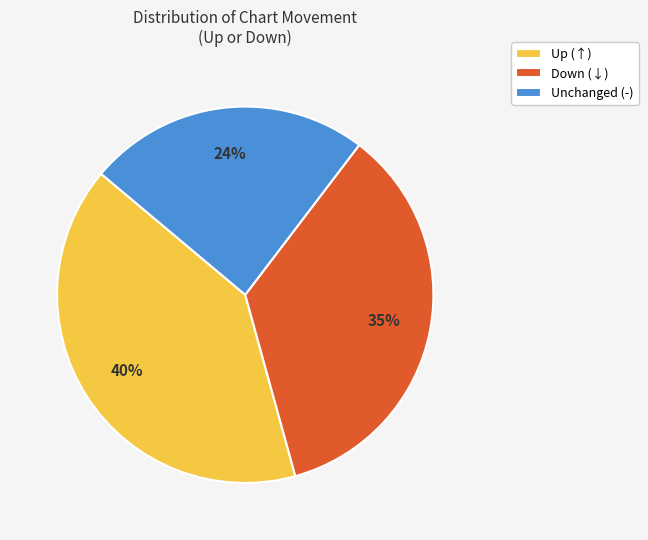

The Unchanged (-) slice represents 18% of the pie. True or false?

False